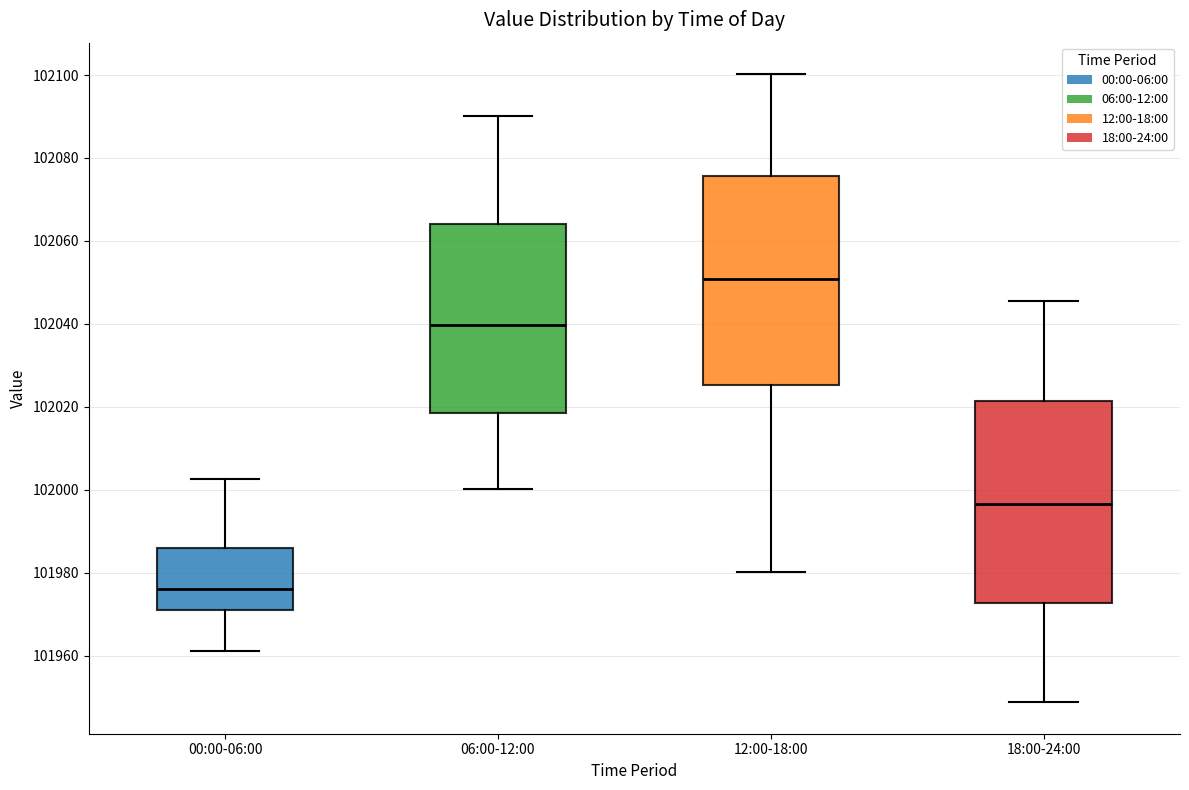

Which box's median line is the lowest?

00:00-06:00